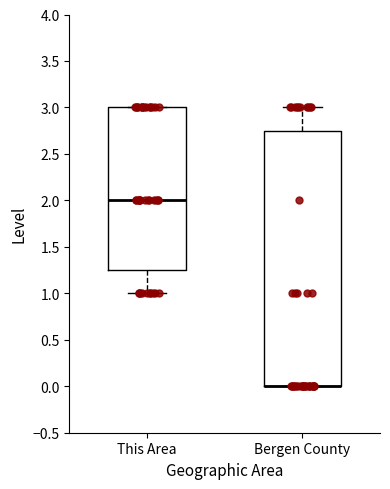

Reading left to right, transcribe this box plot: for each box, give where its median line is, the range the box spans, and where its two whiskers end, as read against the y-axis. The values are not printed on the chart, so give them approximately, as read against the axis.

This Area: median 2.00, box 1.25 to 3.00, whiskers 1.00 to 3.00
Bergen County: median 0.00 (drawn on the box's lower edge), box 0.00 to 2.75, whiskers 0.00 to 3.00